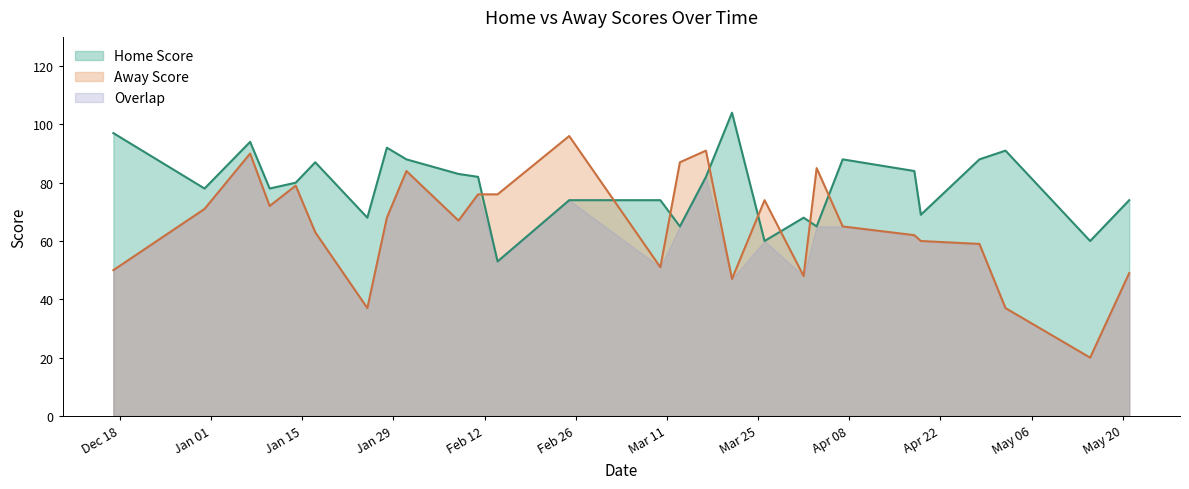

True or false: Away Score and Home Score cross at least once.

True